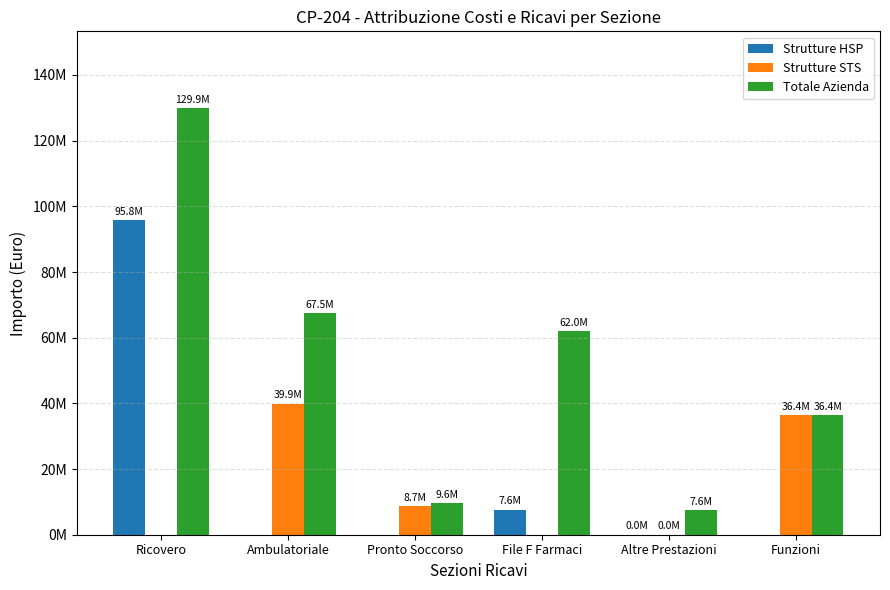

Are the bars horizontal?

No